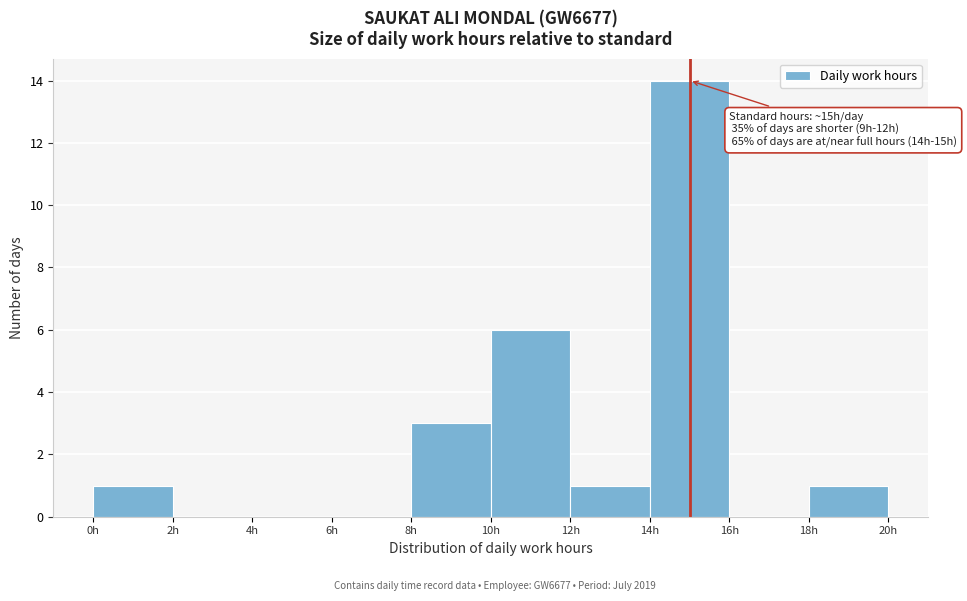

Over which range of the x-axis is the bar tallest?

14 to 16